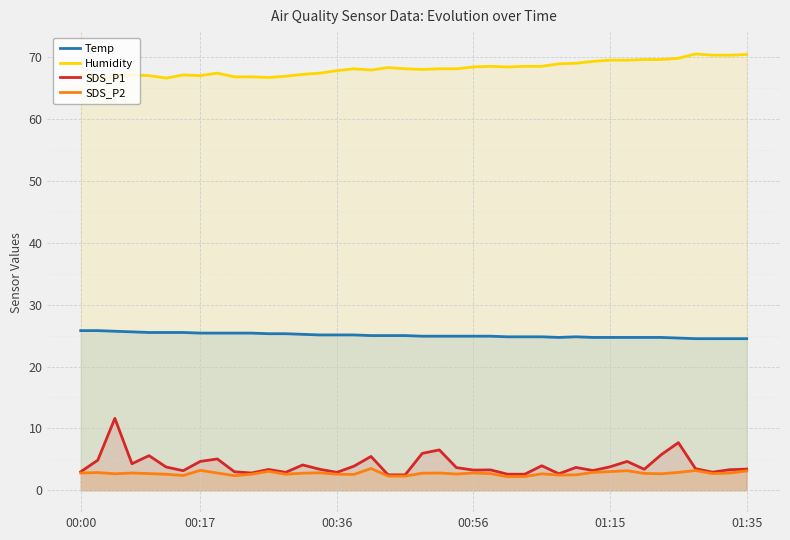

Reading left to right, extract all data points from this chart.

Temp: 25.8	25.8	25.7	25.6	25.5	25.5	25.5	25.4	25.4	25.4	25.4	25.3	25.3	25.2	25.1	25.1	25.1	25.0	25.0	25.0	24.9	24.9	24.9	24.9	24.9	24.8	24.8	24.8	24.7	24.8	24.7	24.7	24.7	24.7	24.7	24.6	24.5	24.5	24.5	24.5
Humidity: 67.2	66.5	66.9	67.1	67.0	66.6	67.1	67.0	67.4	66.8	66.8	66.7	66.9	67.2	67.4	67.8	68.1	67.9	68.3	68.1	68.0	68.1	68.1	68.4	68.5	68.4	68.5	68.5	68.9	69.0	69.3	69.5	69.5	69.6	69.6	69.8	70.5	70.3	70.3	70.4
SDS_P1: 3.0	4.9	11.6	4.3	5.6	3.8	3.2	4.7	5.1	3.0	2.8	3.4	2.9	4.1	3.4	2.9	3.9	5.5	2.5	2.5	6.0	6.5	3.7	3.3	3.3	2.6	2.6	4.0	2.7	3.7	3.2	3.8	4.7	3.4	5.8	7.7	3.5	2.9	3.3	3.4
SDS_P2: 2.8	2.9	2.7	2.8	2.7	2.6	2.4	3.2	2.8	2.4	2.6	3.1	2.6	2.8	2.8	2.6	2.6	3.5	2.3	2.3	2.8	2.8	2.6	2.8	2.7	2.2	2.2	2.7	2.5	2.5	2.9	3.0	3.2	2.7	2.7	2.9	3.2	2.7	2.8	3.1